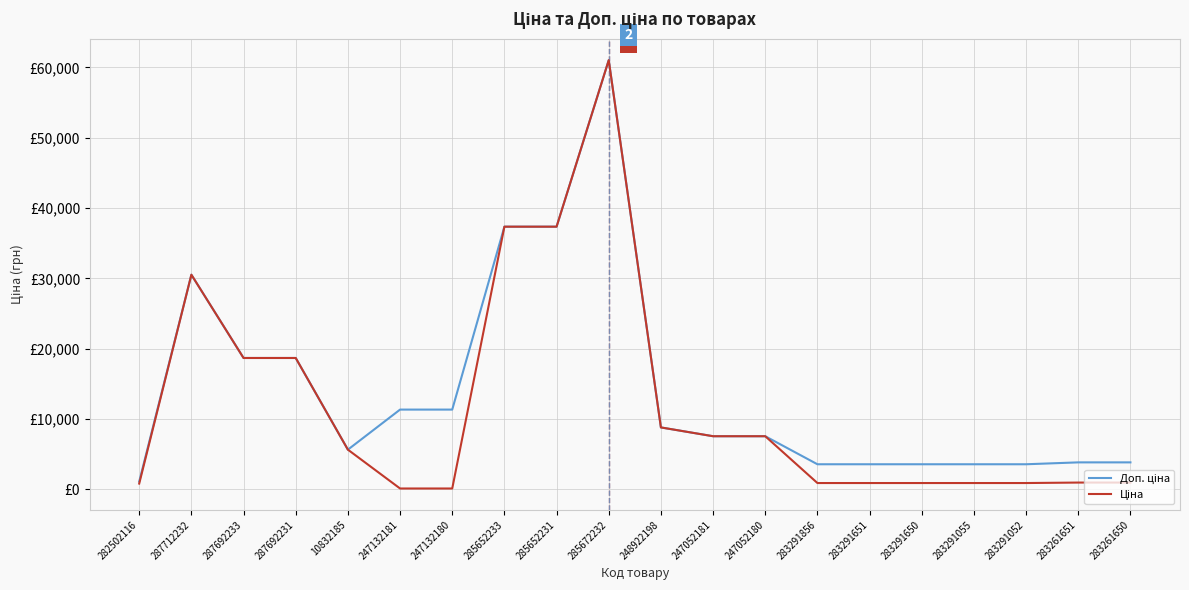

What position from the left is 247052181?

12